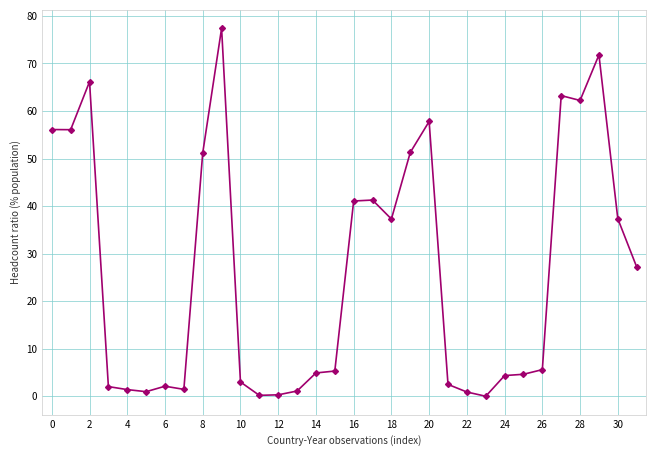

What is the value of the 11th point from the left?

3.0